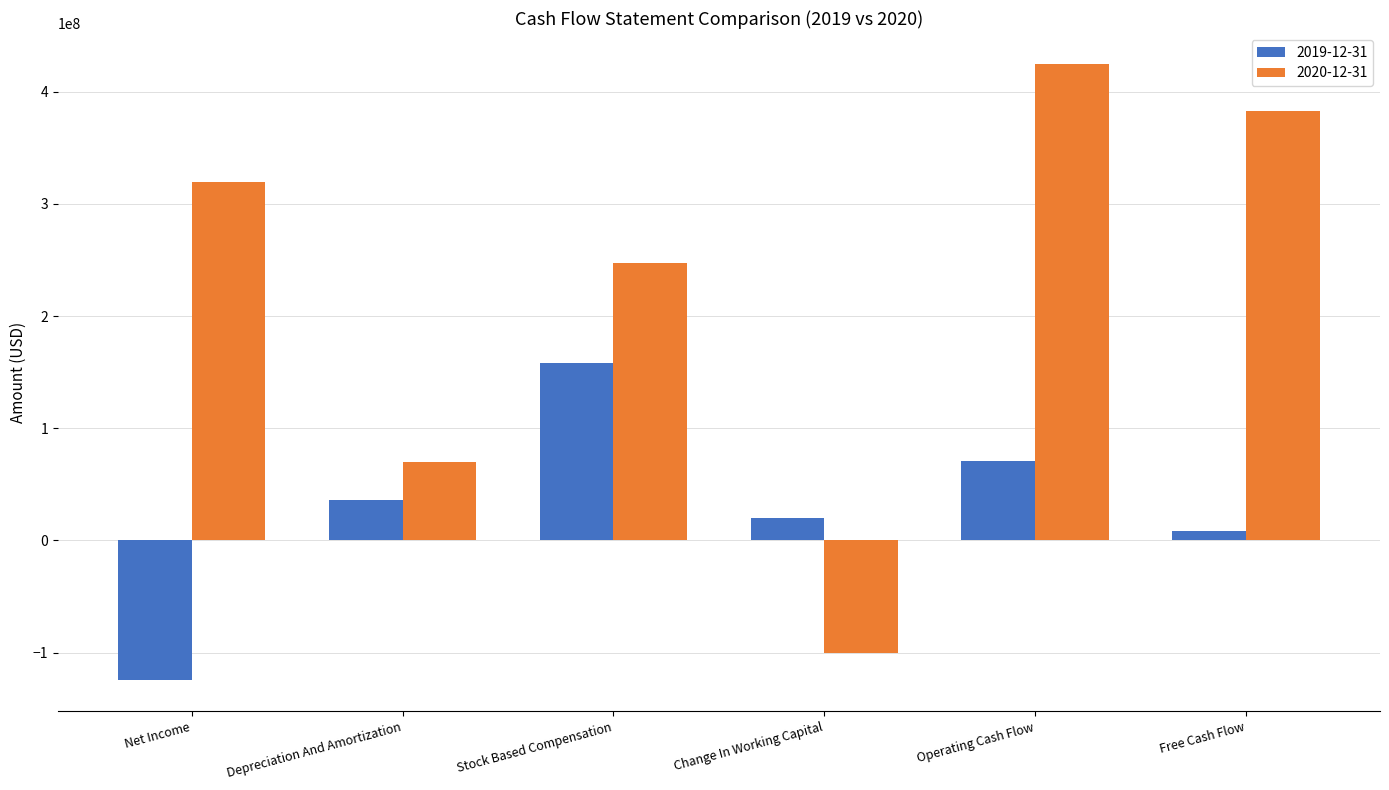

Which category has the highest value across all series?

Operating Cash Flow